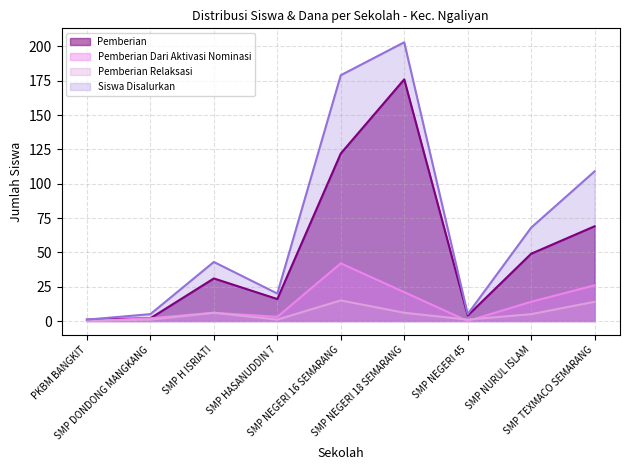

How many lines are shown in the chart?

4